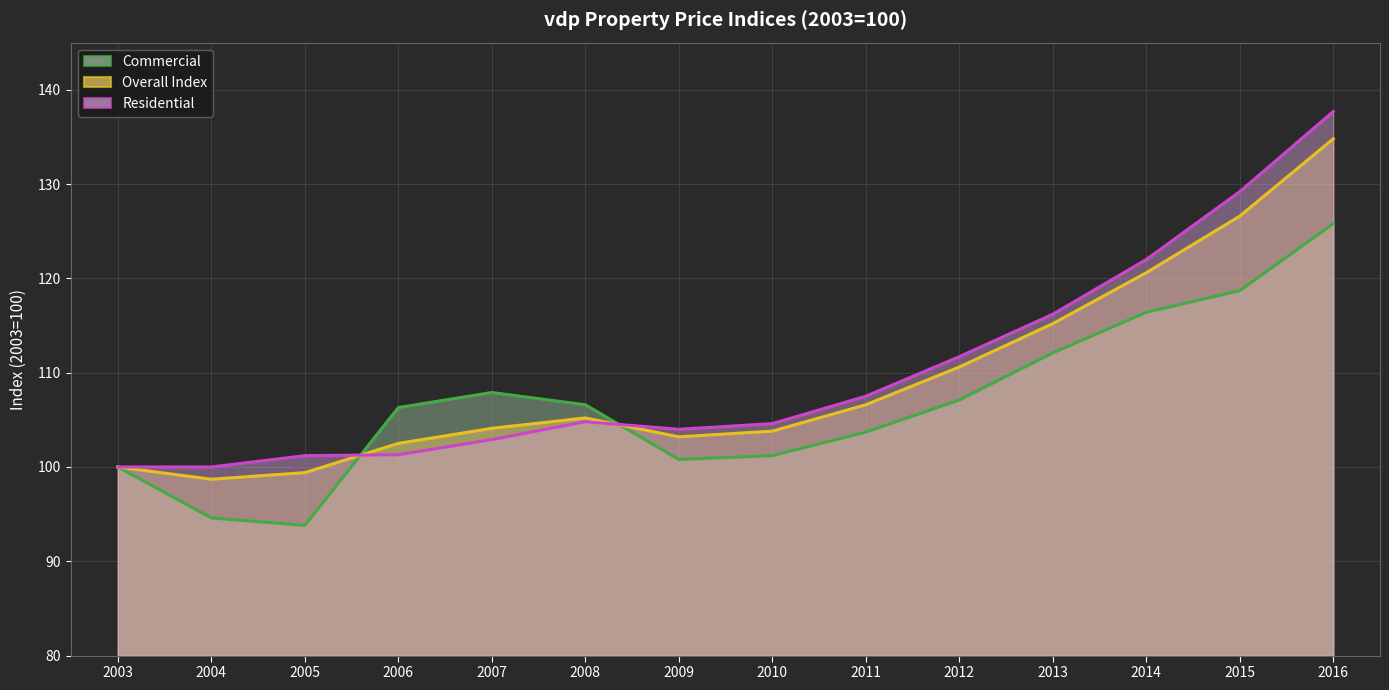

At which category is the sum across all series the highest?

2016